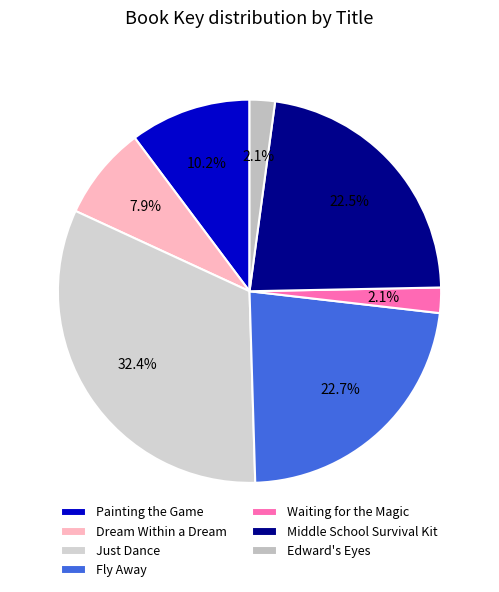

Do Just Dance and Fly Away together represent more than half of the pie?

Yes